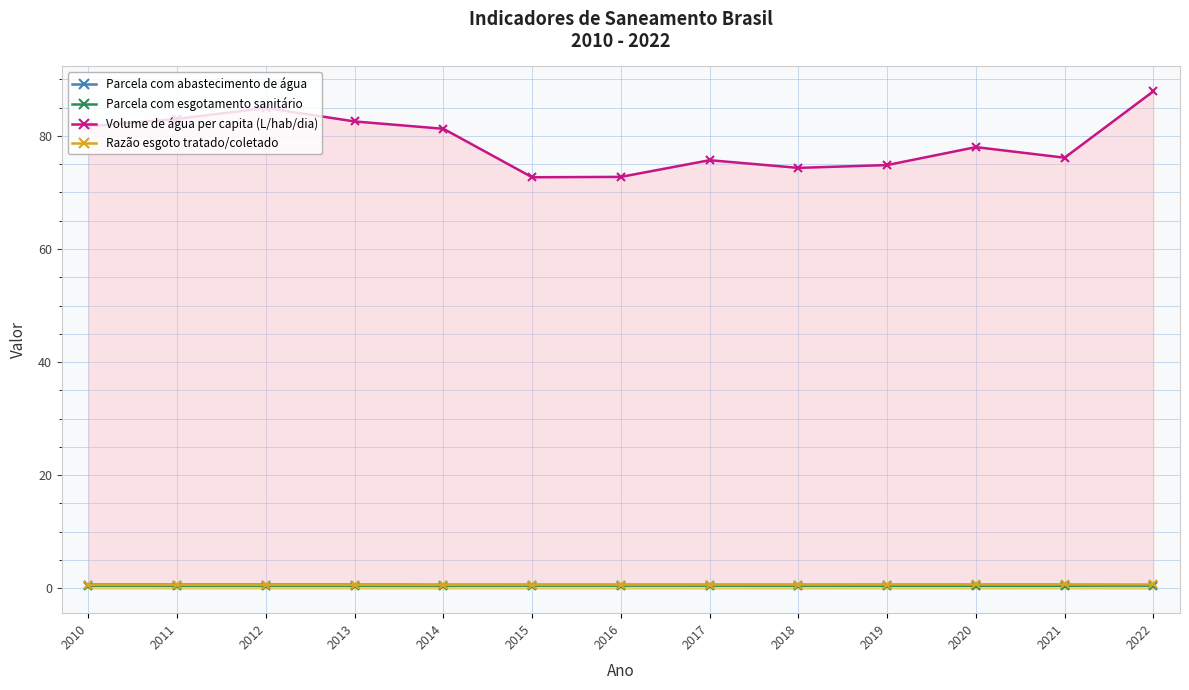

What is the total value across all series at 2010?

83.4